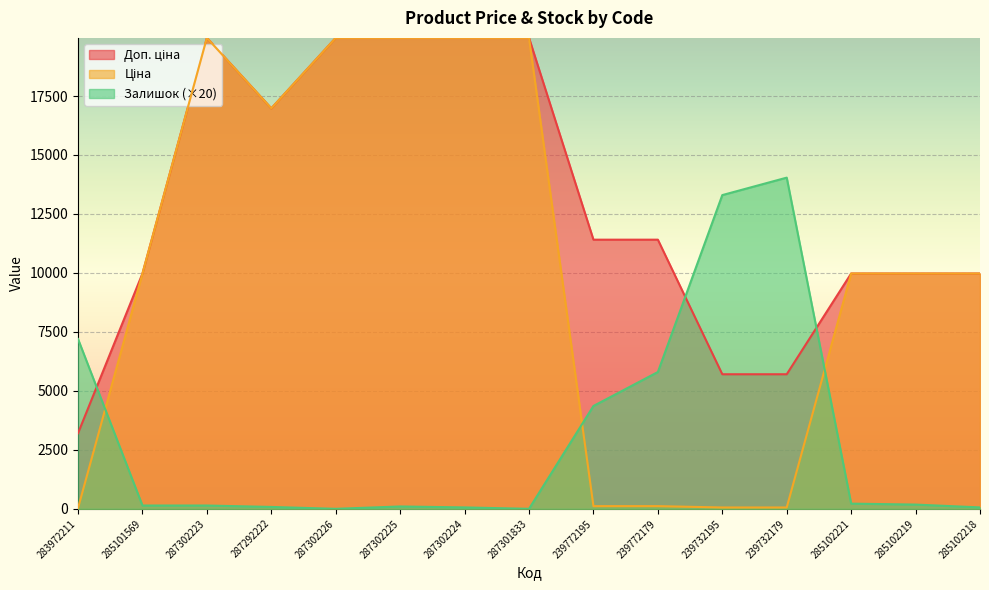

Reading left to right, what are all the values shown in this chart?

Ціна: 32.0	9975.0	19964.2	16976.3	19964.2	19964.2	19964.2	19964.2	114.1	114.1	57.0	57.0	9975.0	9975.0	9975.0
Доп. ціна: 3205.0	9975.0	19964.2	16976.3	19964.2	19964.2	19964.2	19964.2	11410.0	11410.0	5705.0	5705.0	9975.0	9975.0	9975.0
Залишок: 7200.0	140.0	140.0	80.0	0.0	100.0	60.0	0.0	4360.0	5800.0	13300.0	14040.0	220.0	180.0	60.0